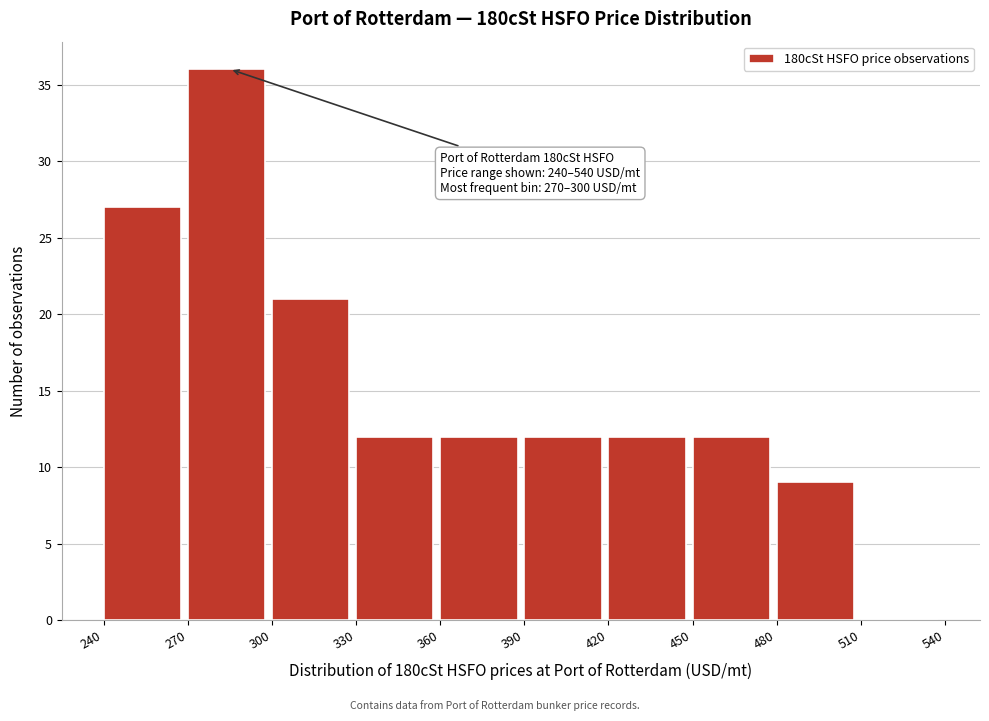

Over which range of the x-axis is the bar tallest?

270 to 300